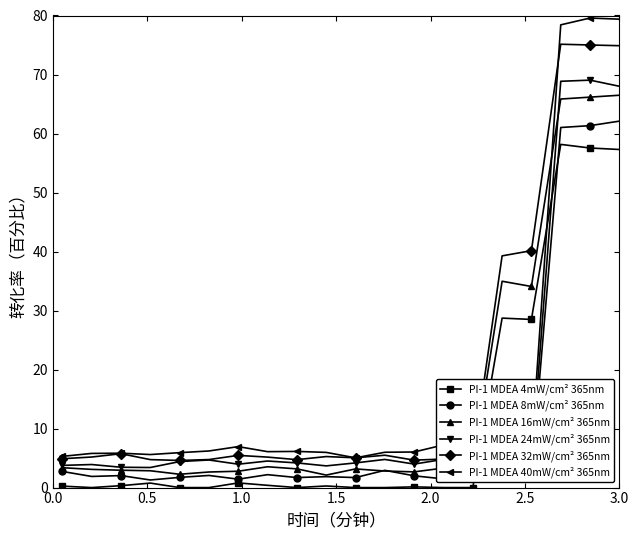

True or false: PI-1 MDEA 32mW/cm² 365nm has more than 0 points higher than both neighbors.

True